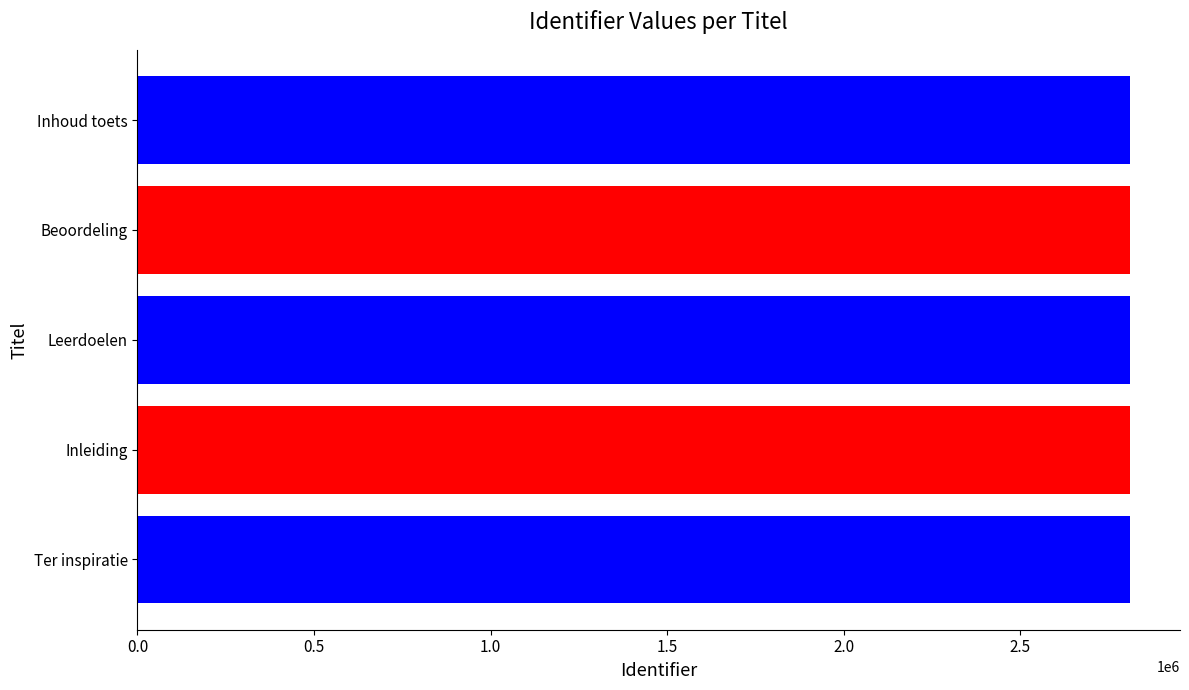

Approximately how many times larger is the value at Beoordeling compared to Inhoud toets?

1.0